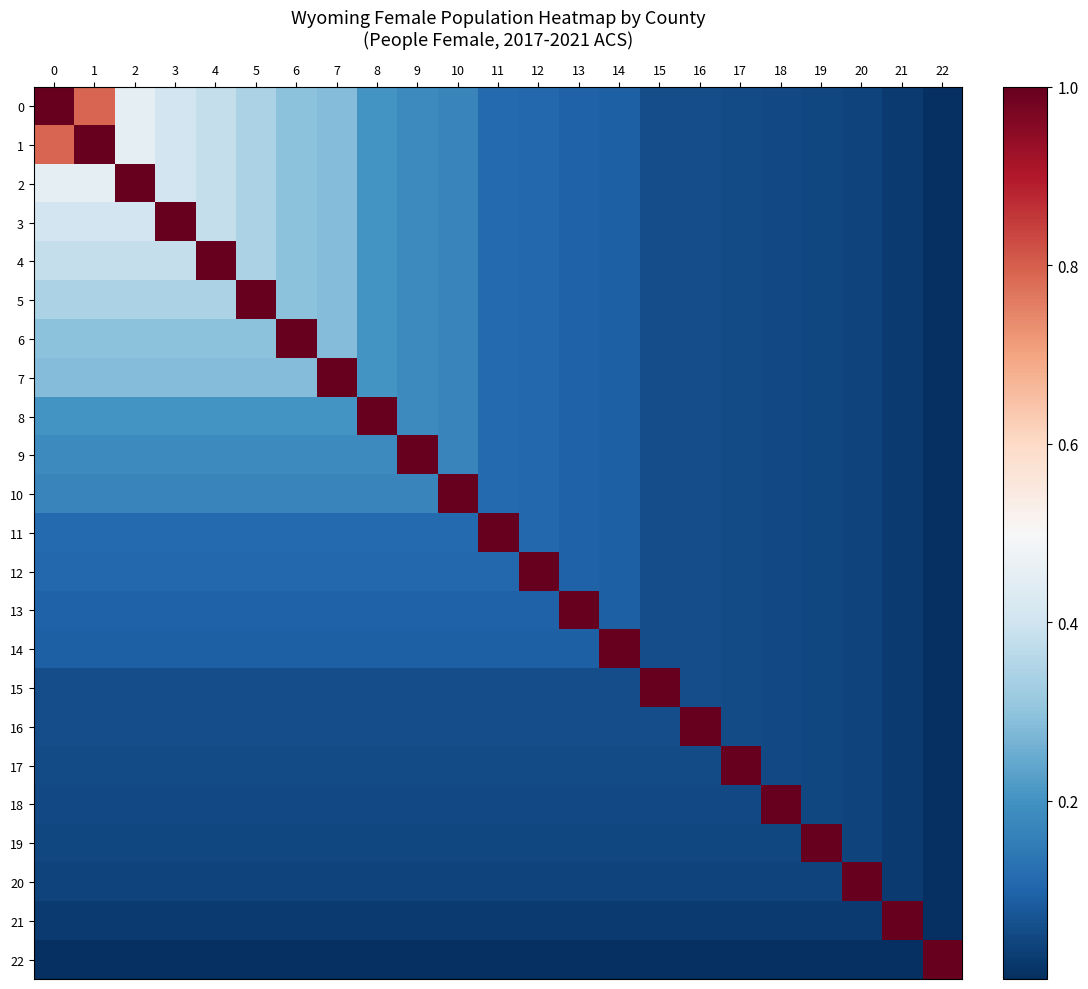

What is the difference between the highest and lowest values at 3?

1.0